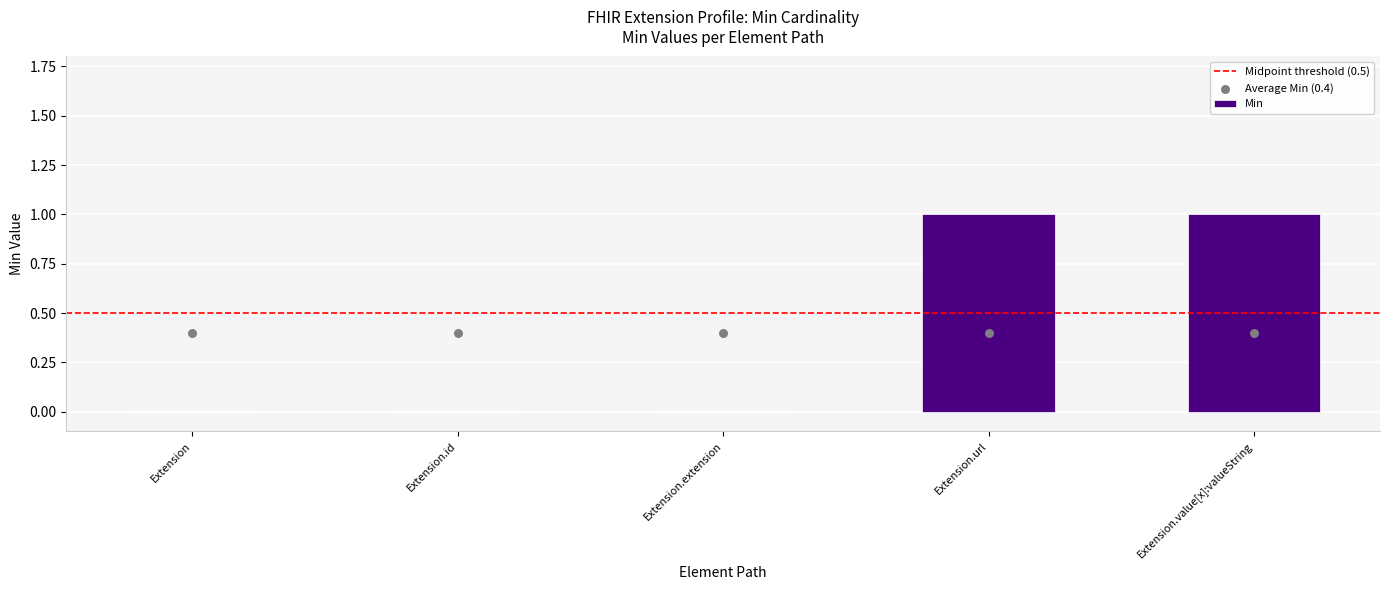

Between Extension.url and Extension.id, which is larger?

Extension.url